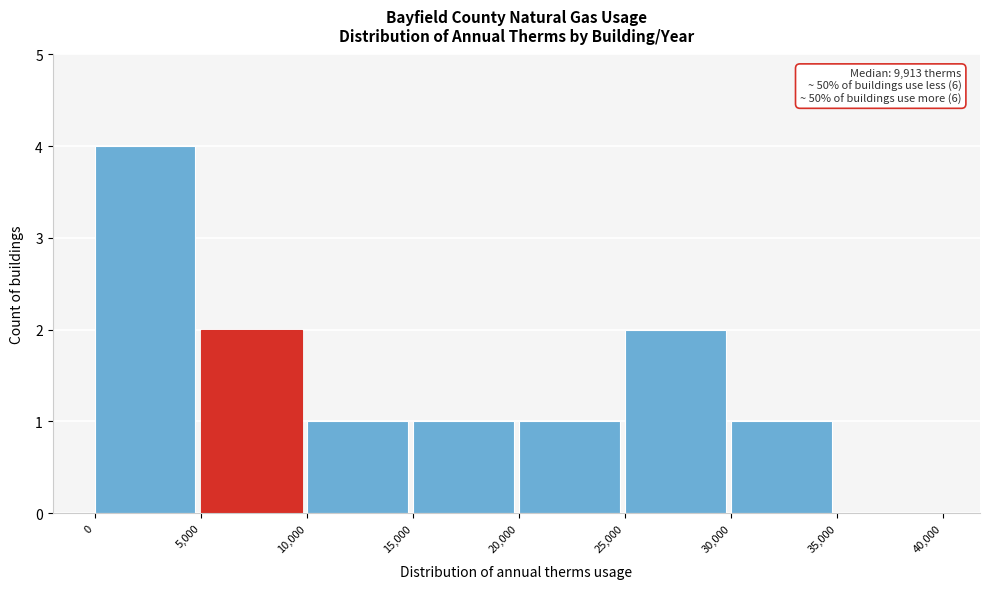

Over which range of the x-axis is the bar tallest?

0 to 5,000